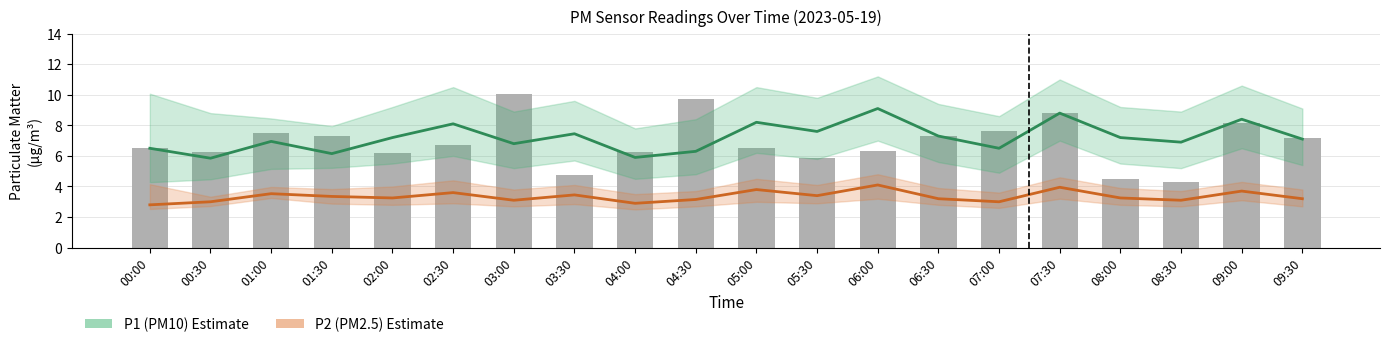

At how many categories does at least one series exceed 3?

20